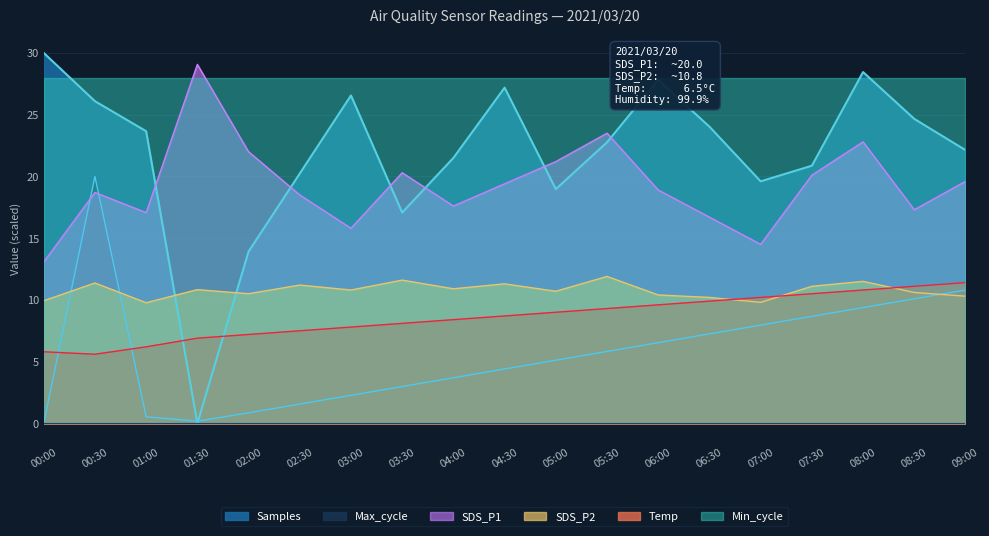

How many values in the Samples series are below 22?

8